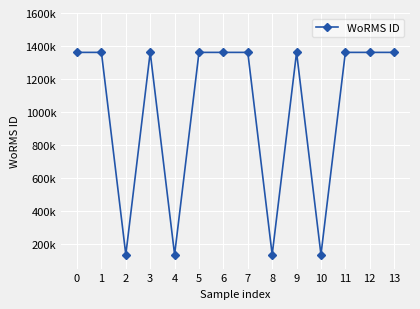

What is the greatest value displayed?

1361175